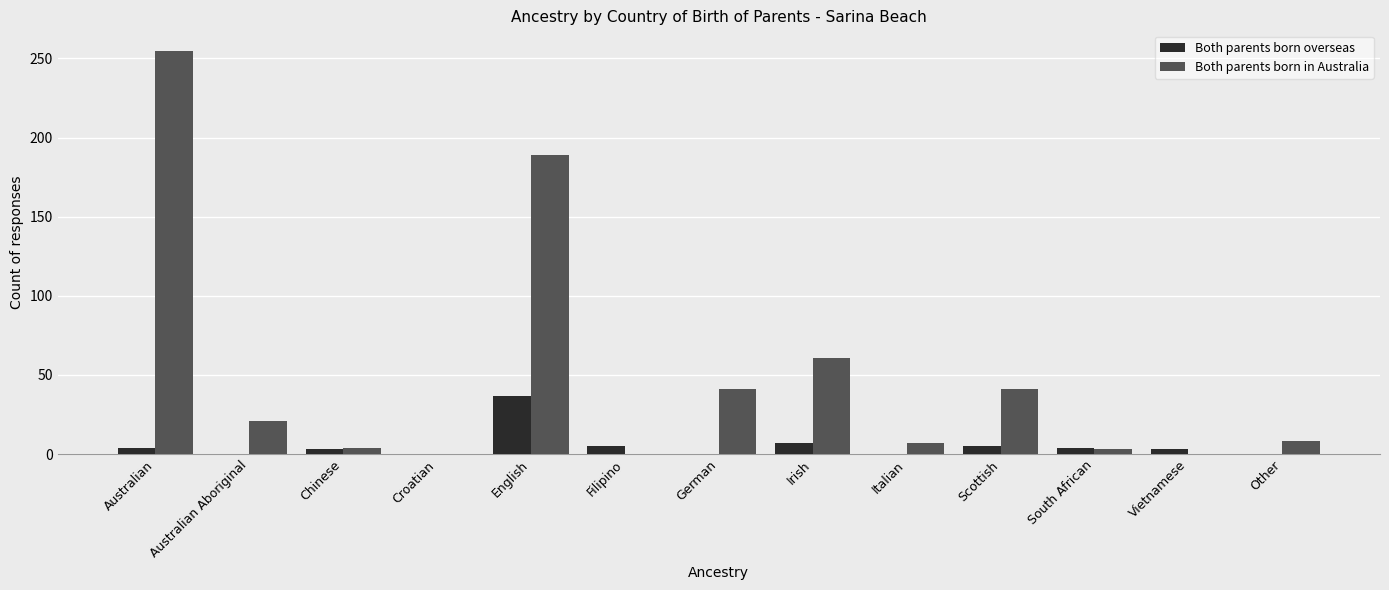

At which category is the sum across all series the highest?

Australian